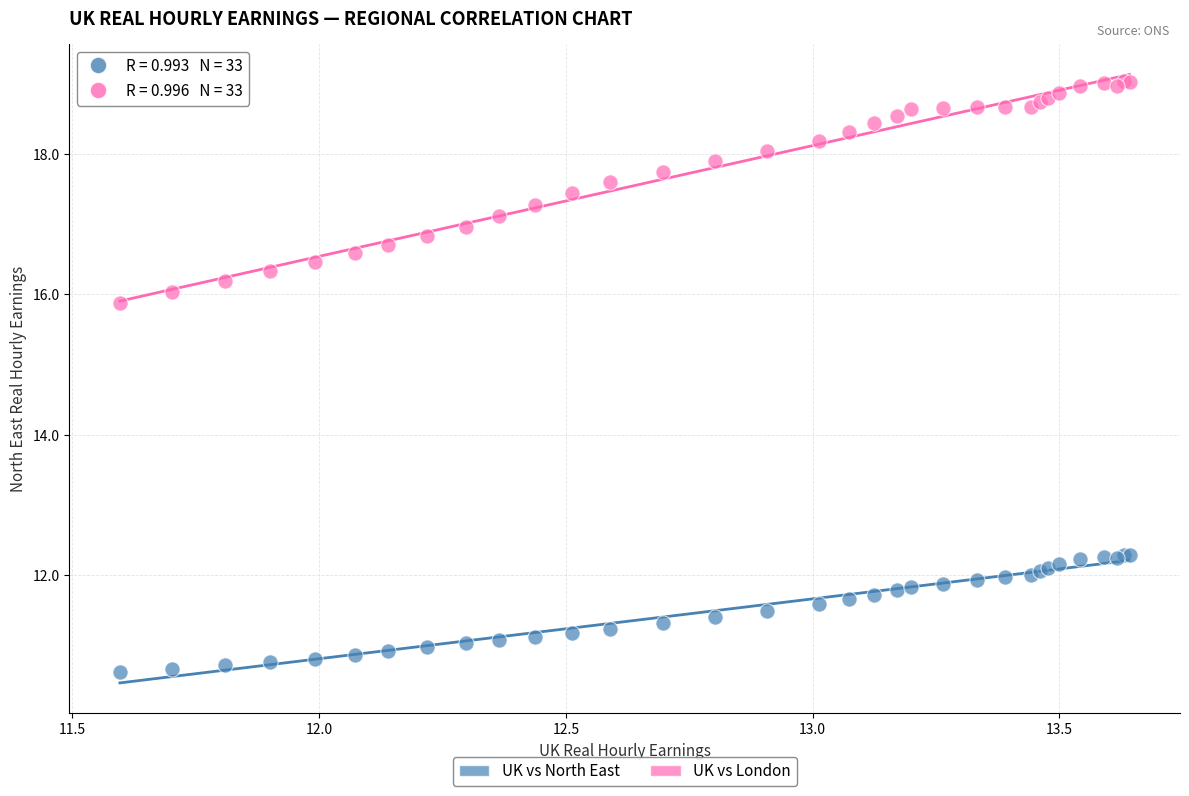

What is the X range (max minus min) for the scatter plot?

2.0